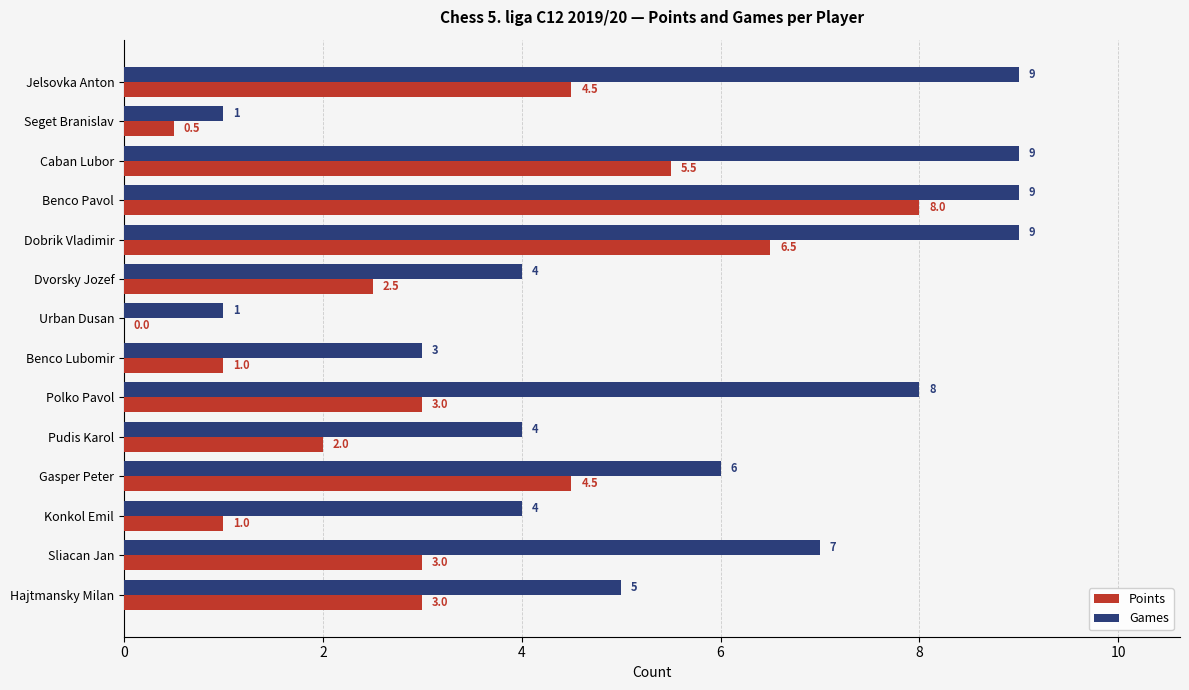

What is the maximum value shown in the chart?

9.0